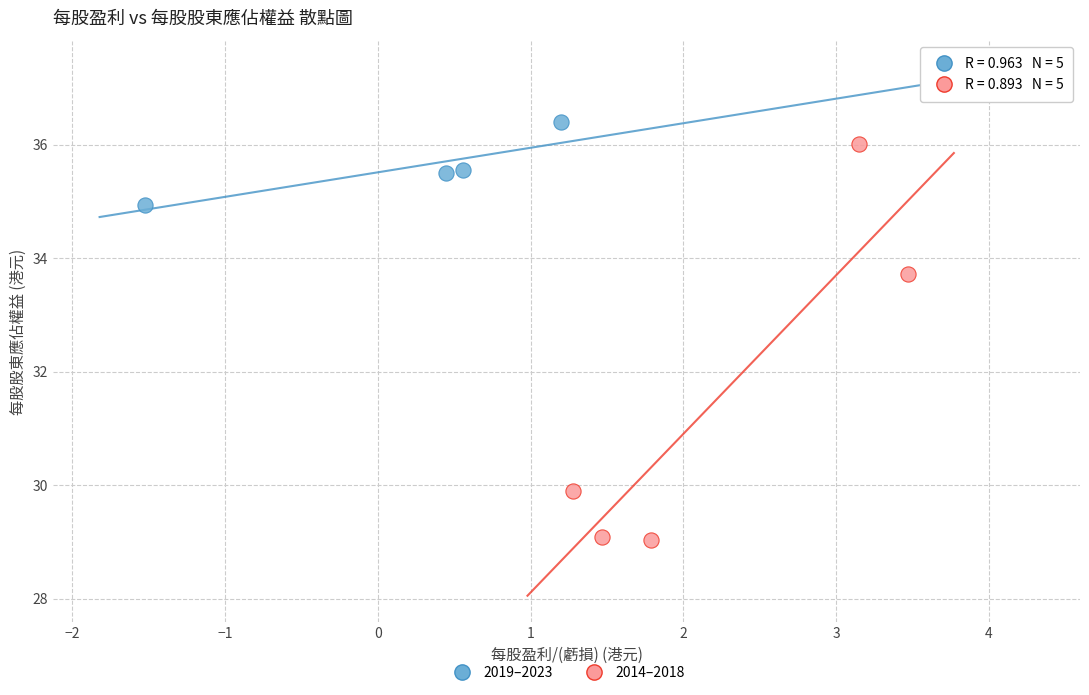

What are all the series names shown in the legend?

2019–2023, 2014–2018